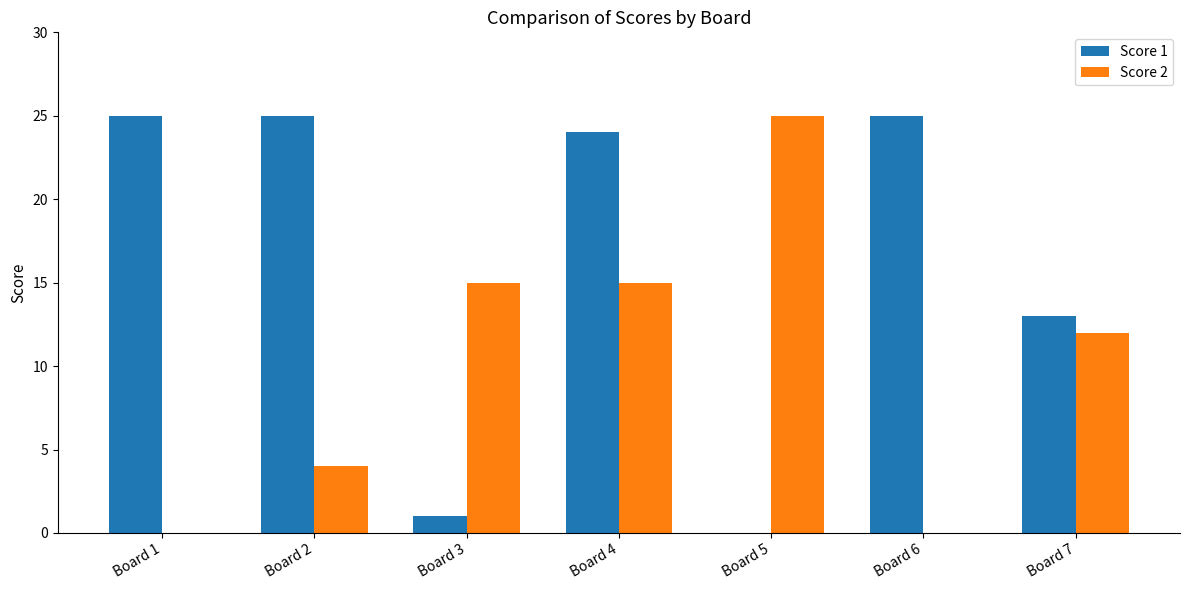

At which category is the sum across all series the highest?

Board 4